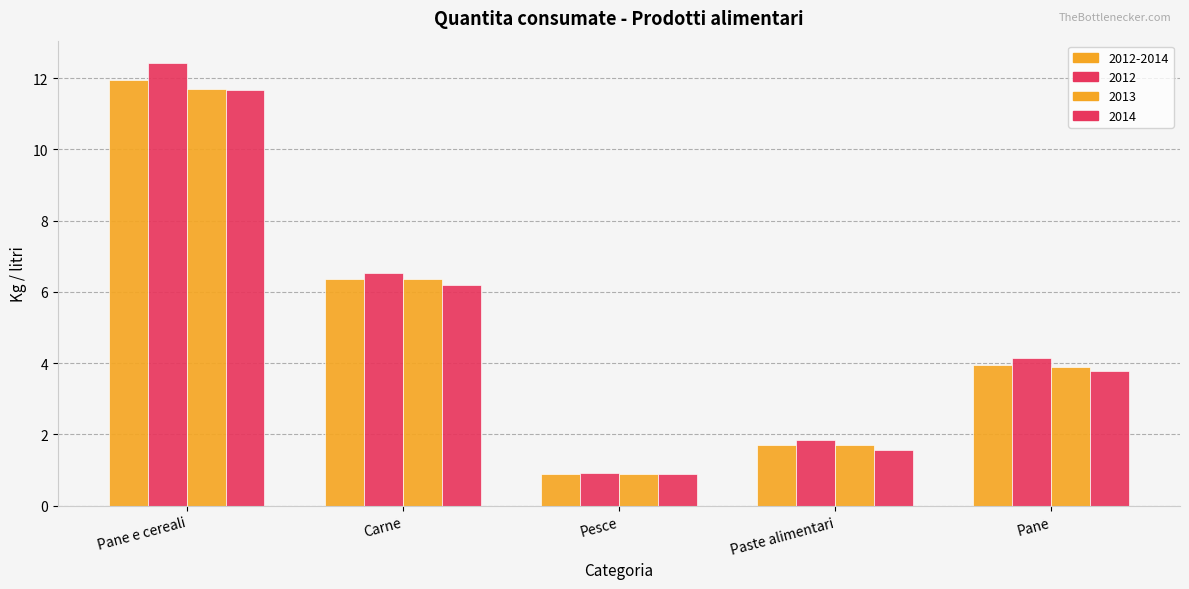

What position from the left is Pesce?

3